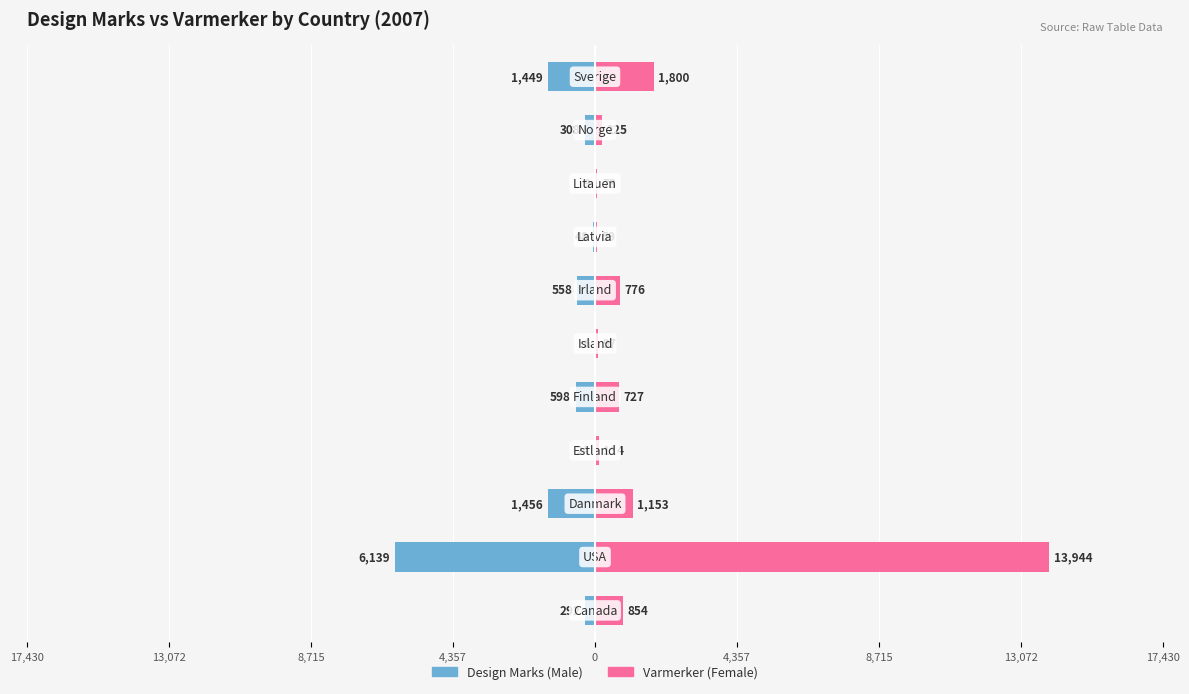

Which has a higher value, 9 or 13,072?

13,072